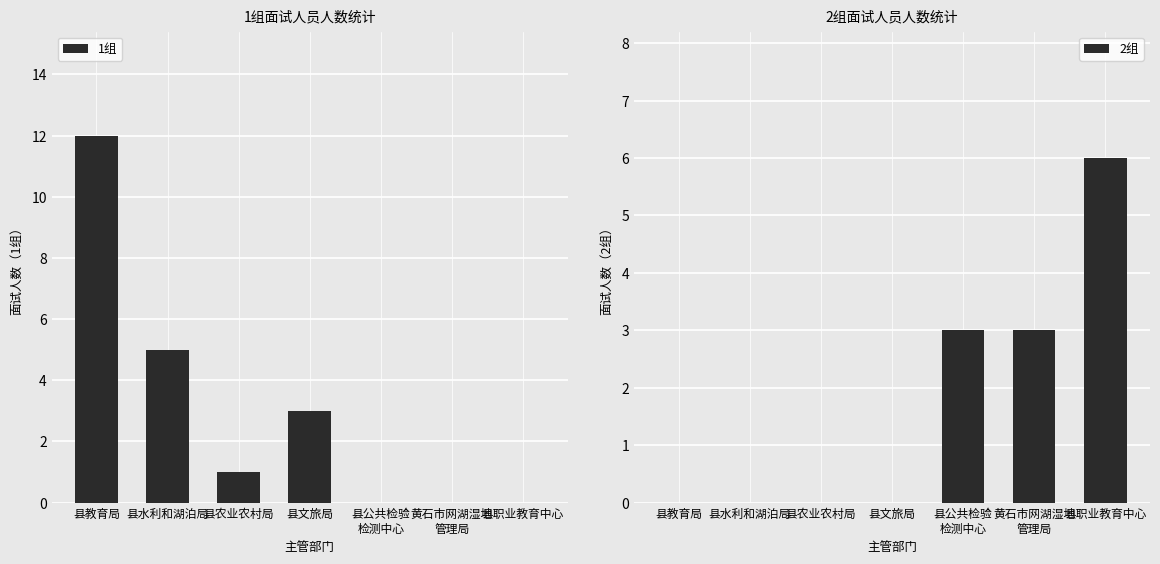

List the labels in order of 2组 value, smallest first.

县教育局, 县水利和湖泊局, 县农业农村局, 县文旅局, 县公共检验
检测中心, 黄石市网湖湿地
管理局, 县职业教育中心